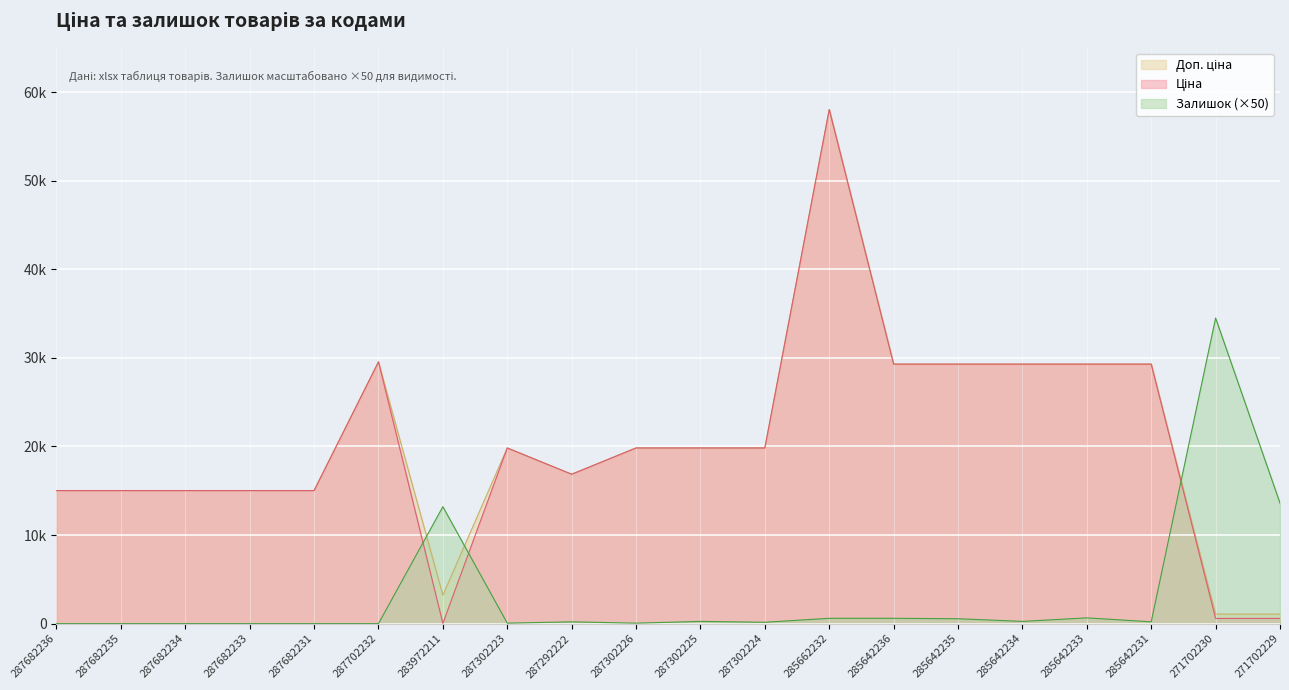

What is the label of the 5th point from the left?

287682231